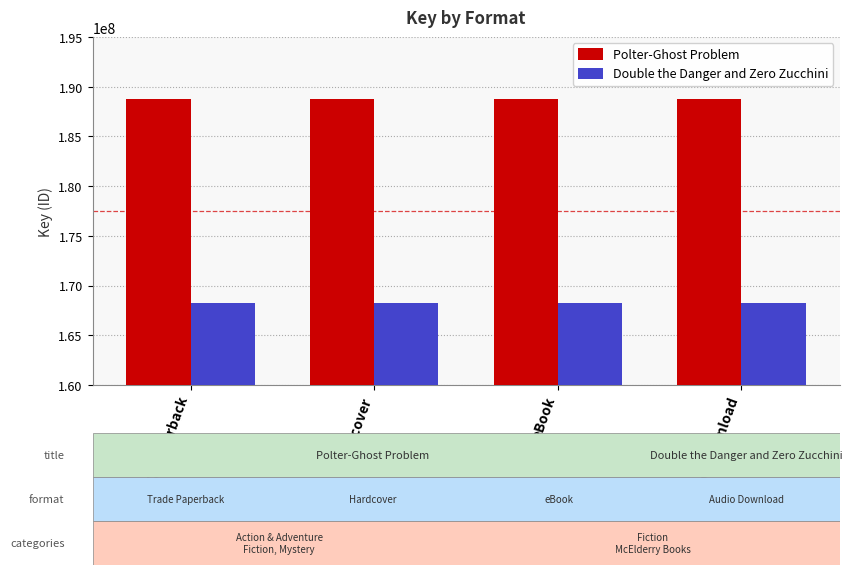

Is the value of Polter-Ghost Problem at eBook greater than the value of Double the Danger and Zero Zucchini at eBook?

Yes